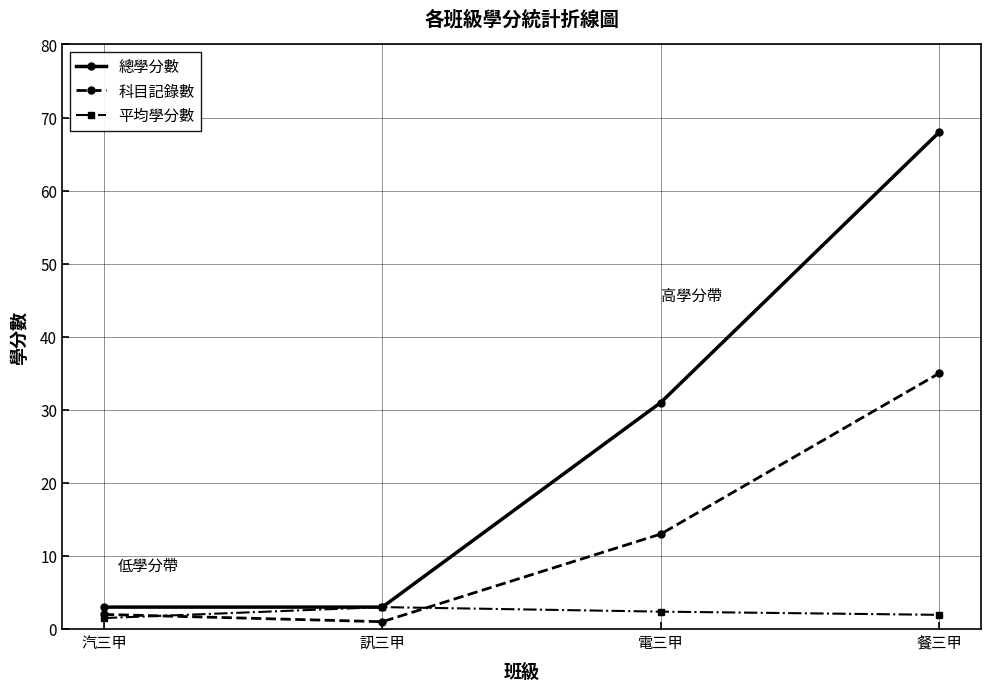

Reading right to left, transcribe all the data shown in this chart.

總學分數: 68.0	31.0	3.0	3.0
科目記錄數: 35.0	13.0	1.0	2.0
平均學分數: 1.9	2.4	3.0	1.5